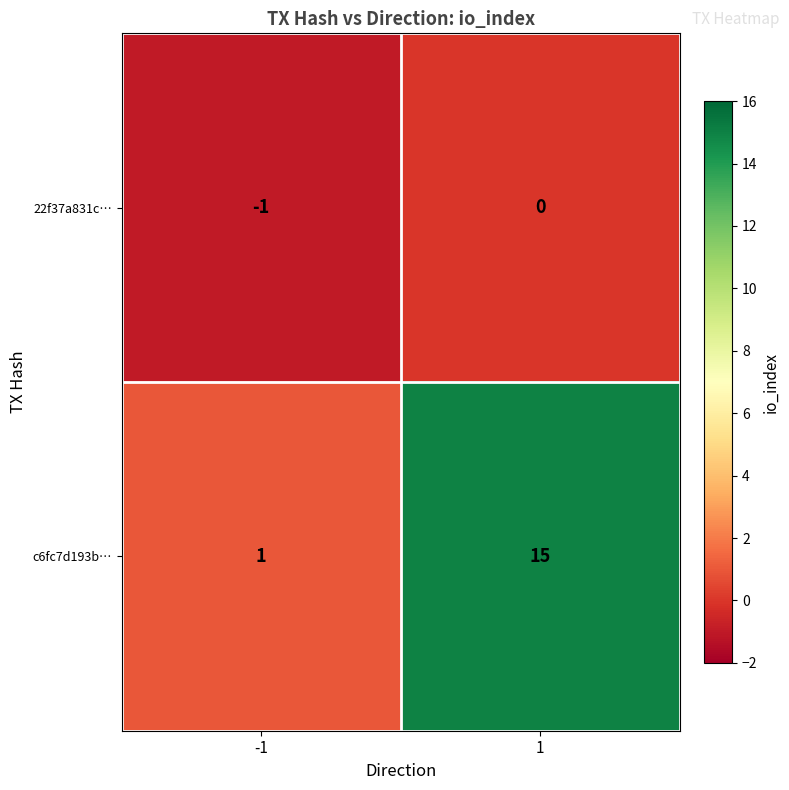

At which category is the sum across all series the highest?

1